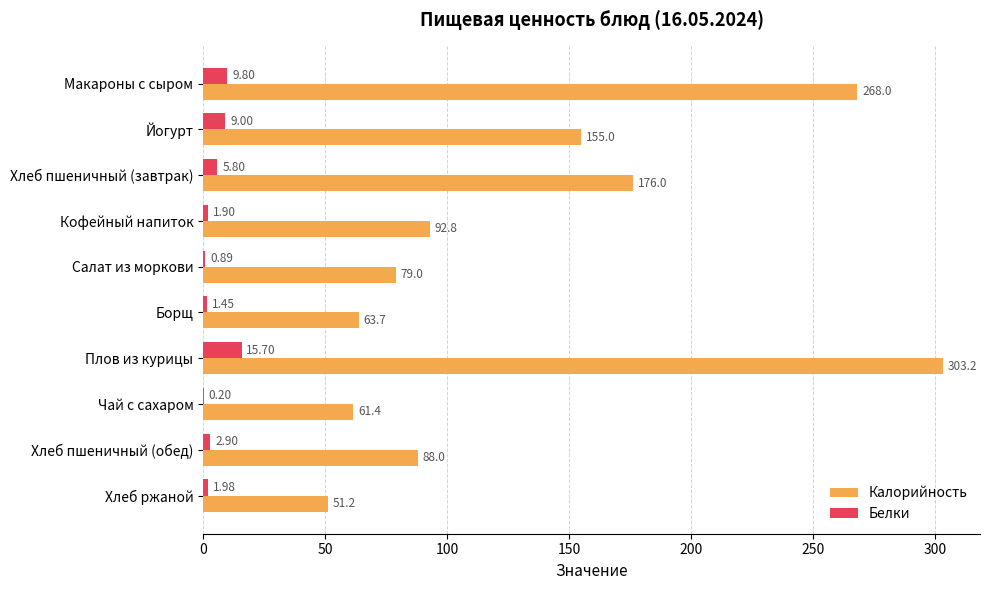

What is the total value across all series at Салат из моркови?

79.9